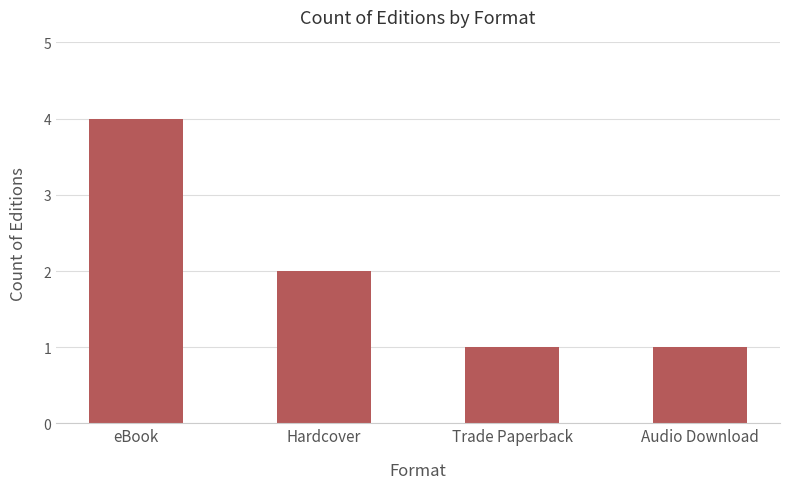

Reading left to right, list all the values displayed in this chart.

4	2	1	1